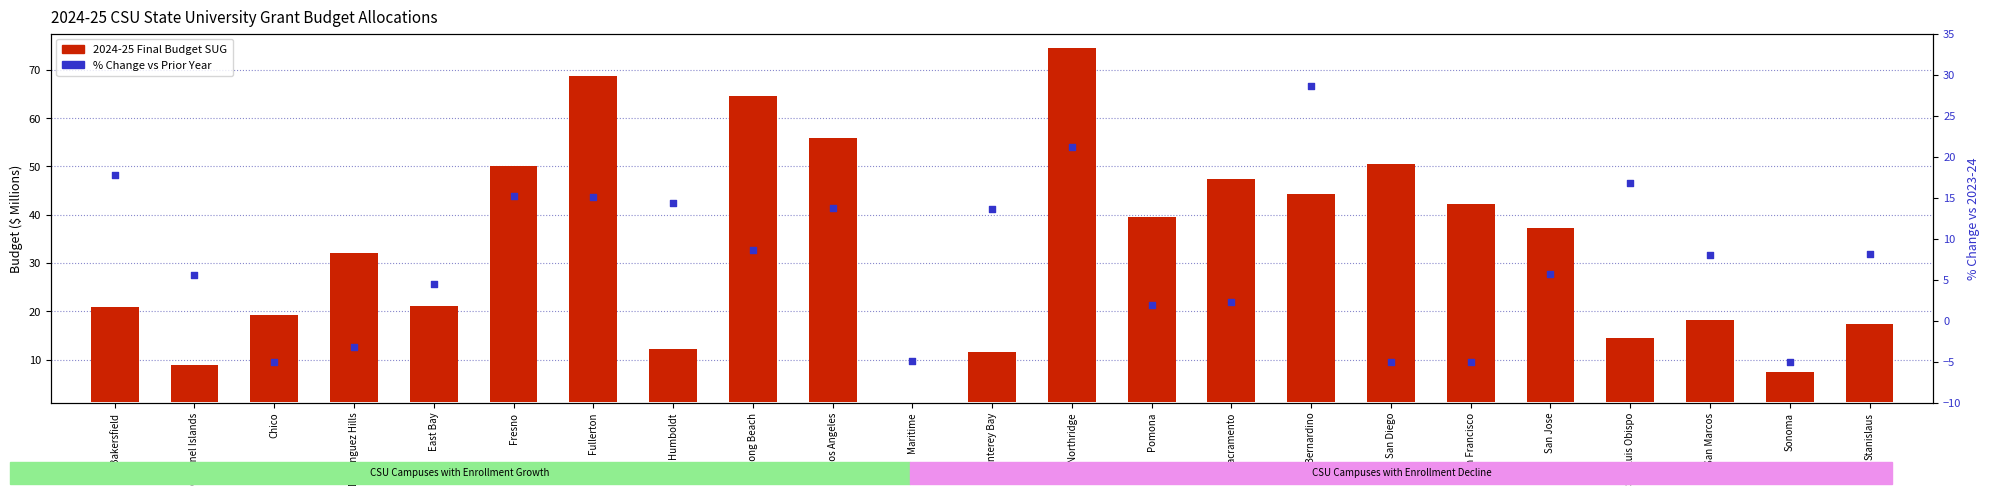

What are all the series names shown in the legend?

2024-25 Final Budget SUG, % Change vs Prior Year